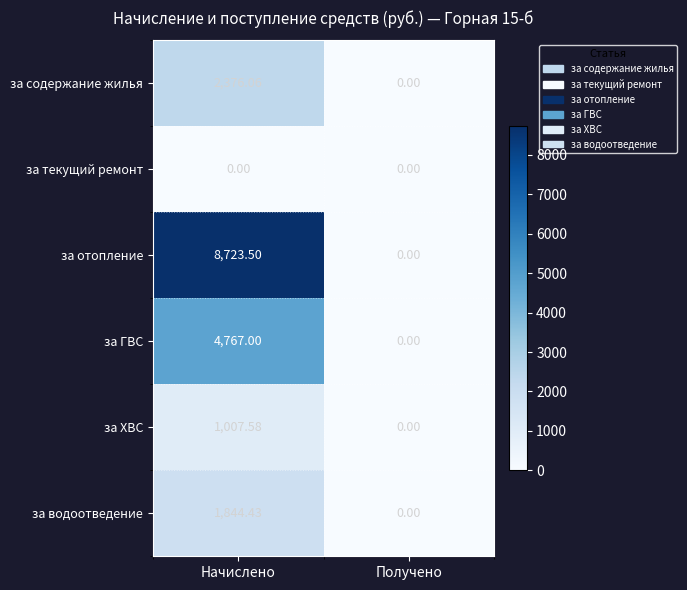

At which label does за содержание жилья reach its peak?

Начислено